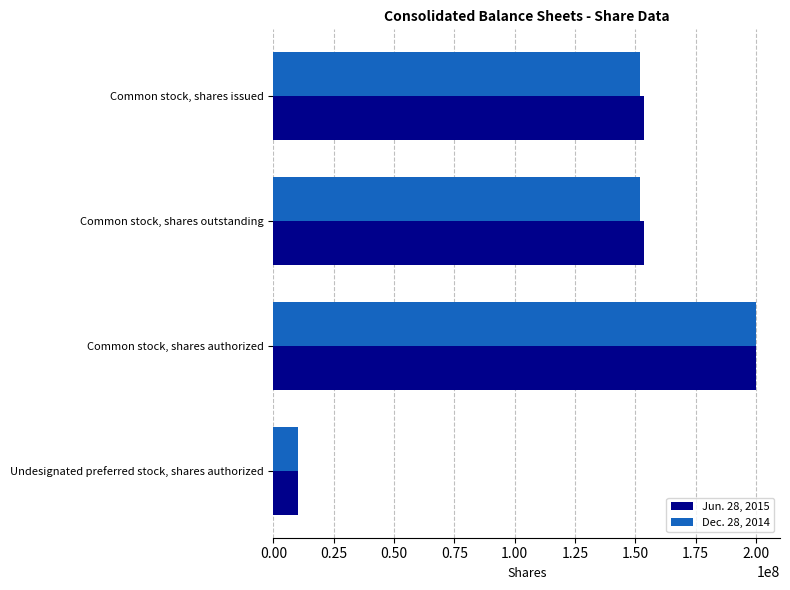

Rank the series at Common stock, shares issued from lowest to highest value.

Dec. 28, 2014, Jun. 28, 2015